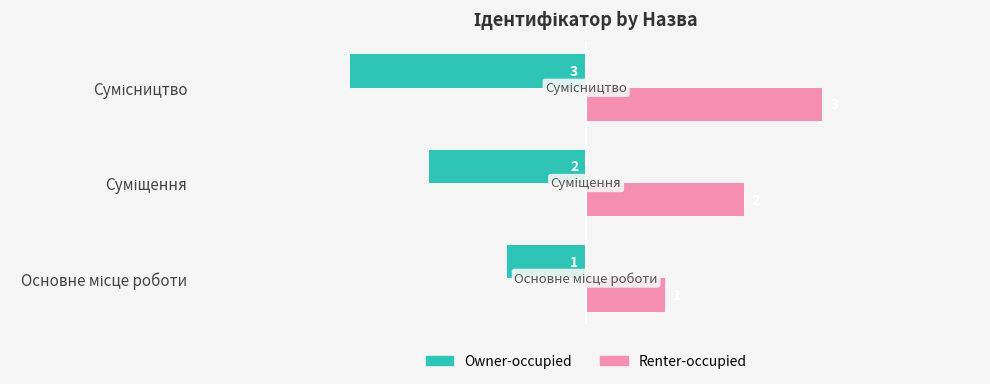

Count the Renter-occupied values in the range 1 to 3.

3